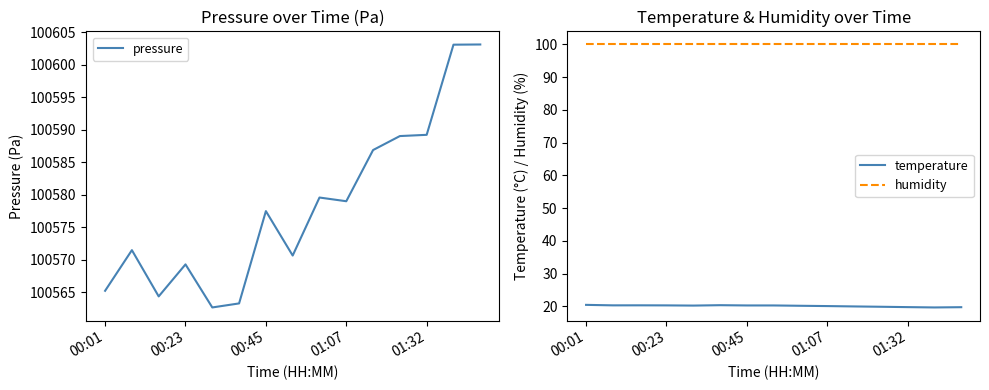

What is the minimum value for temperature?

19.6